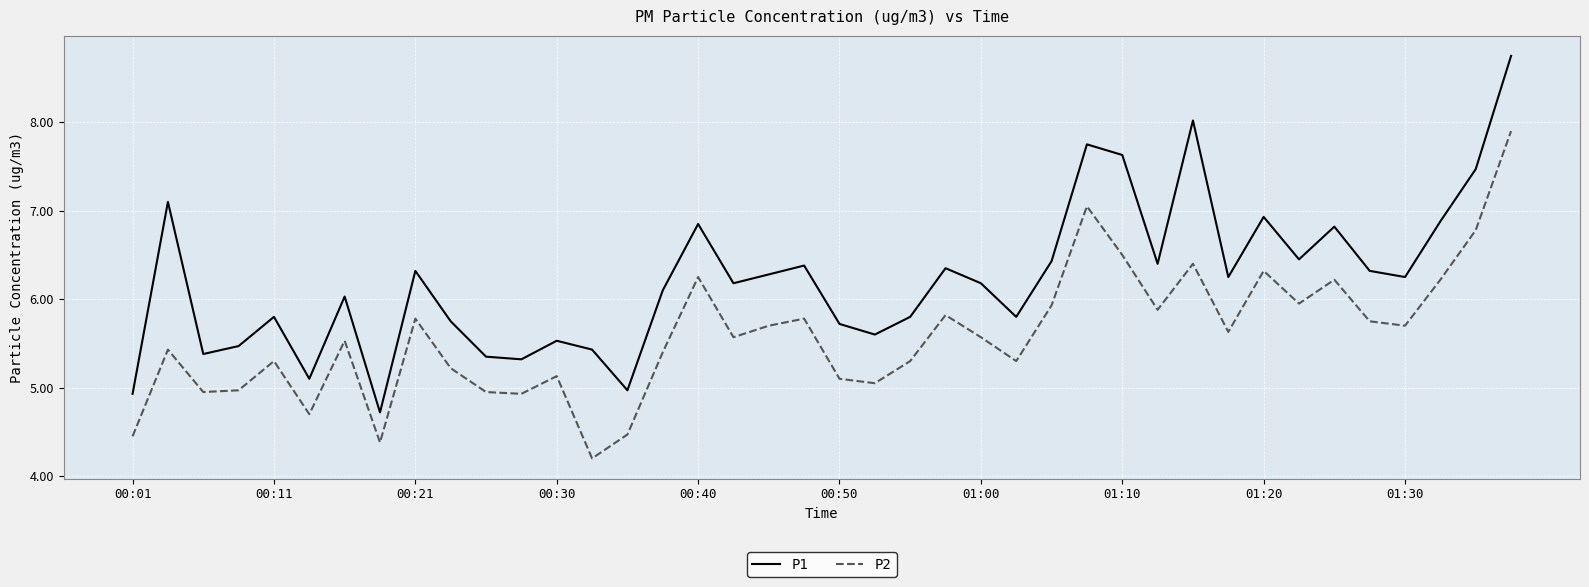

Is this an area chart (filled region under the line)?

No